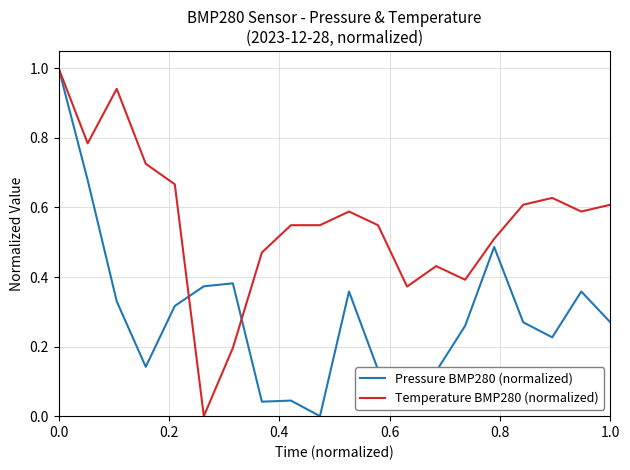

Which series has the largest total across all categories?

Temperature BMP280 (normalized)